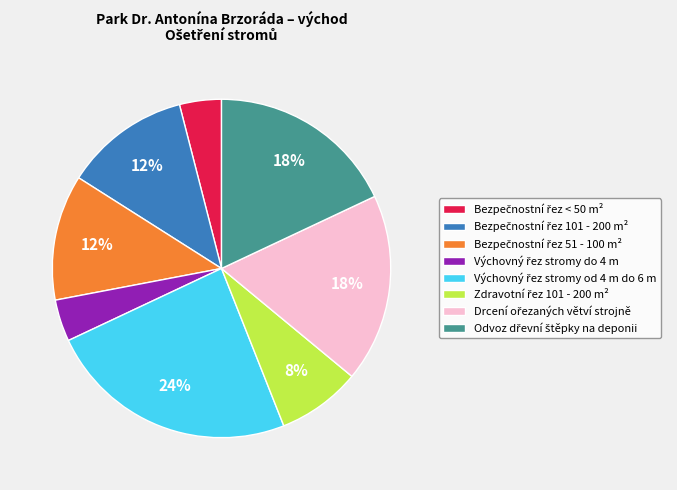

Is there a majority slice in this chart?

No